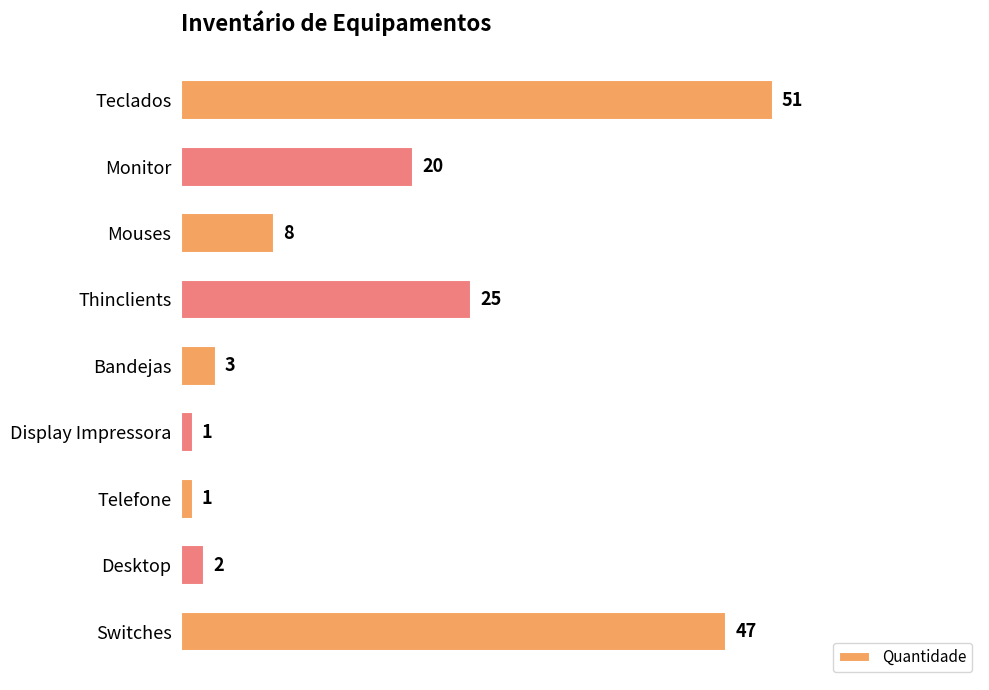

How many bars are there in total?

9